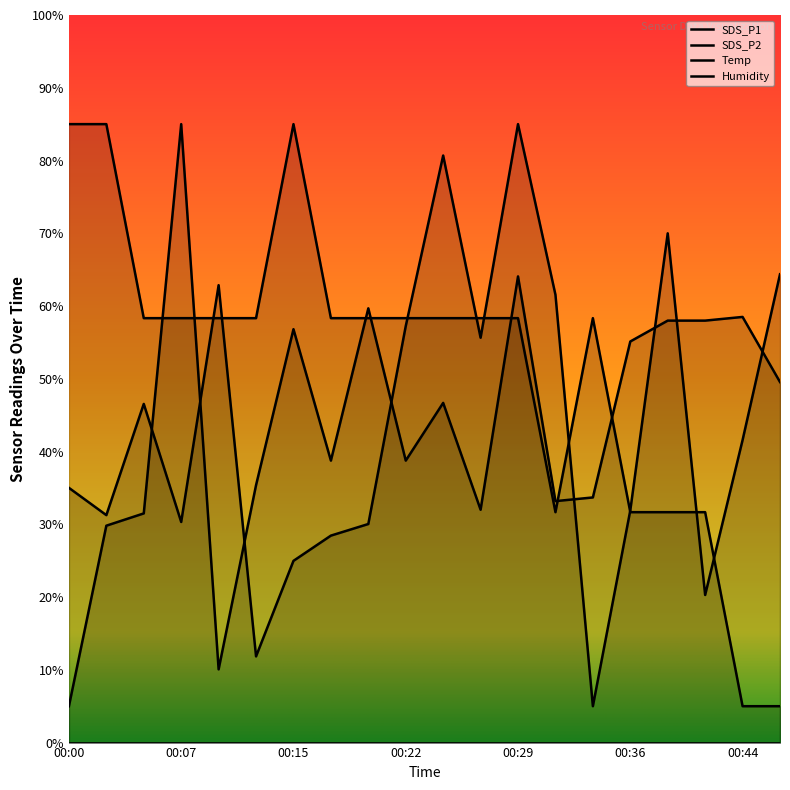

The SDS_P2 series shows 64.1 at 00:29. True or false?

True